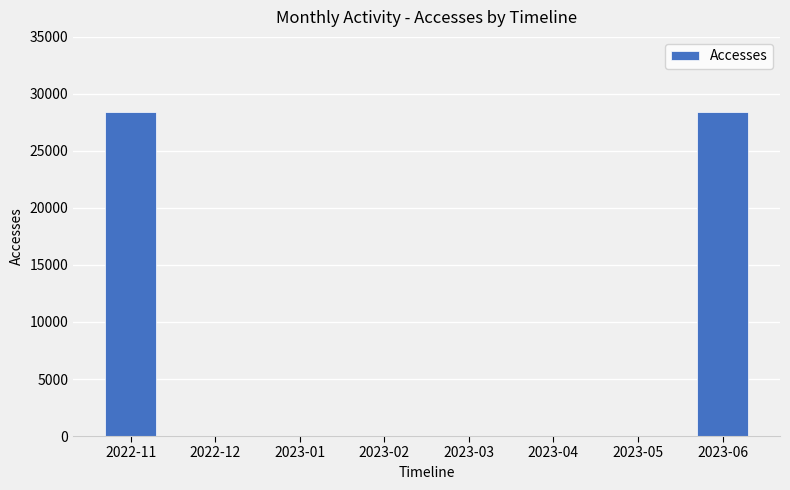

What is the average value?

7108